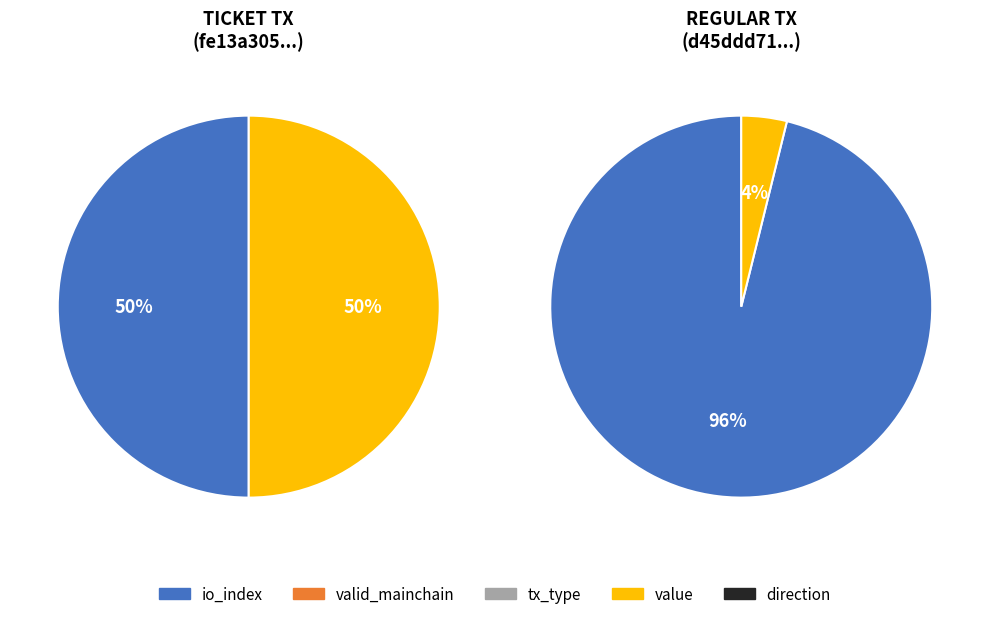

Which series changed the most between io_index and valid_mainchain?

Regular